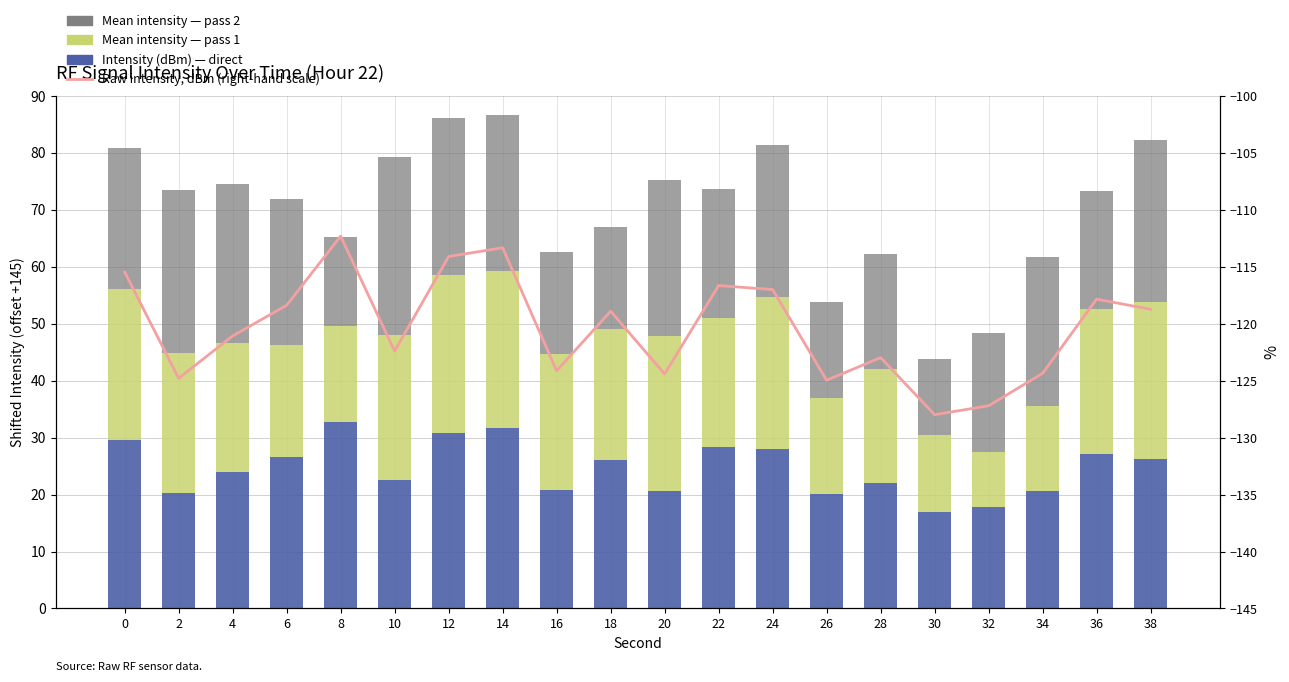

How many data points in Mean intensity — pass 2 are less than 25?

10